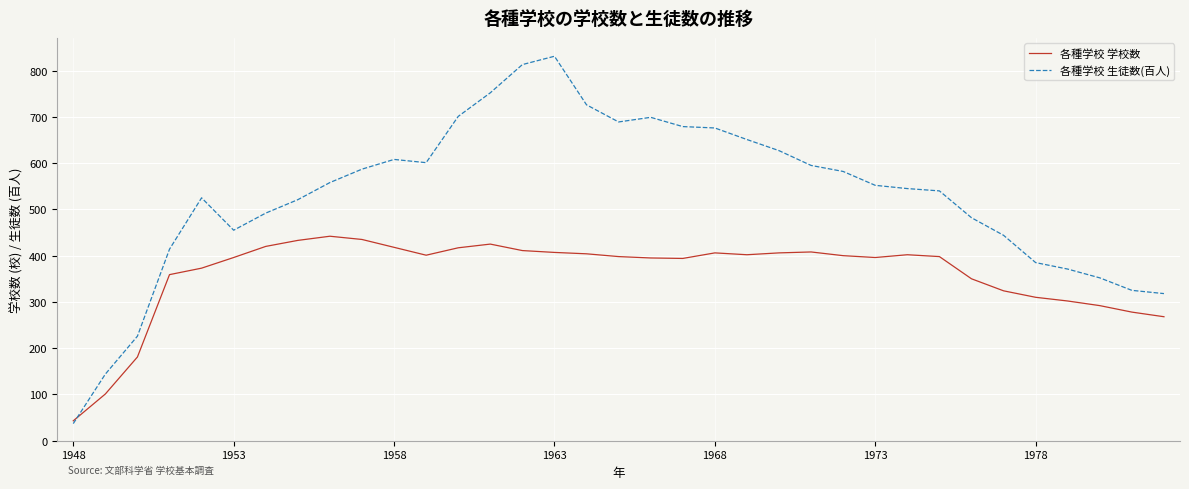

What is the difference between the second highest and minimum values in the 各種学校 学校数 series?

392